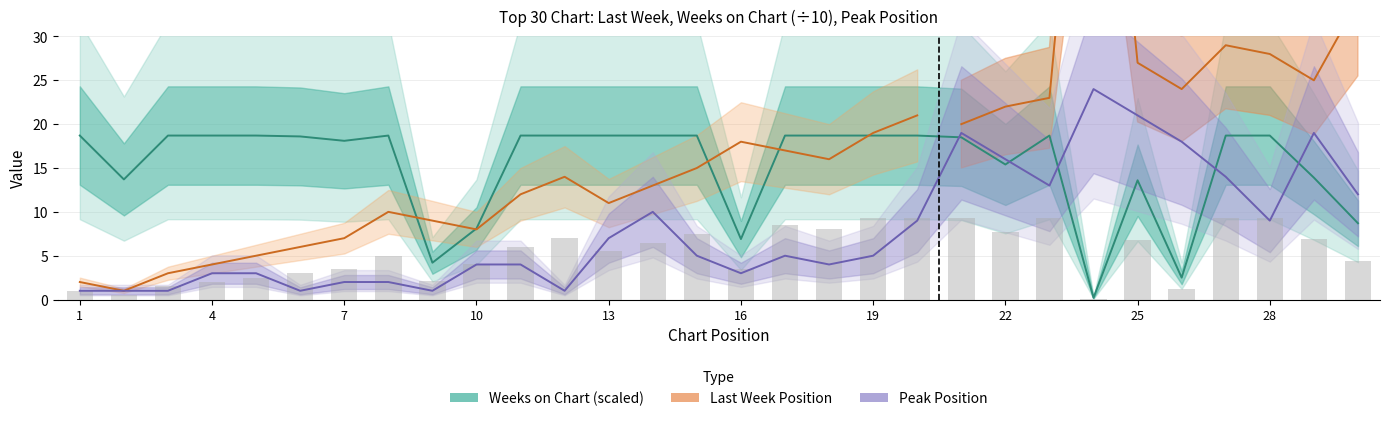

At which label does Peak Position first exceed 5?

13